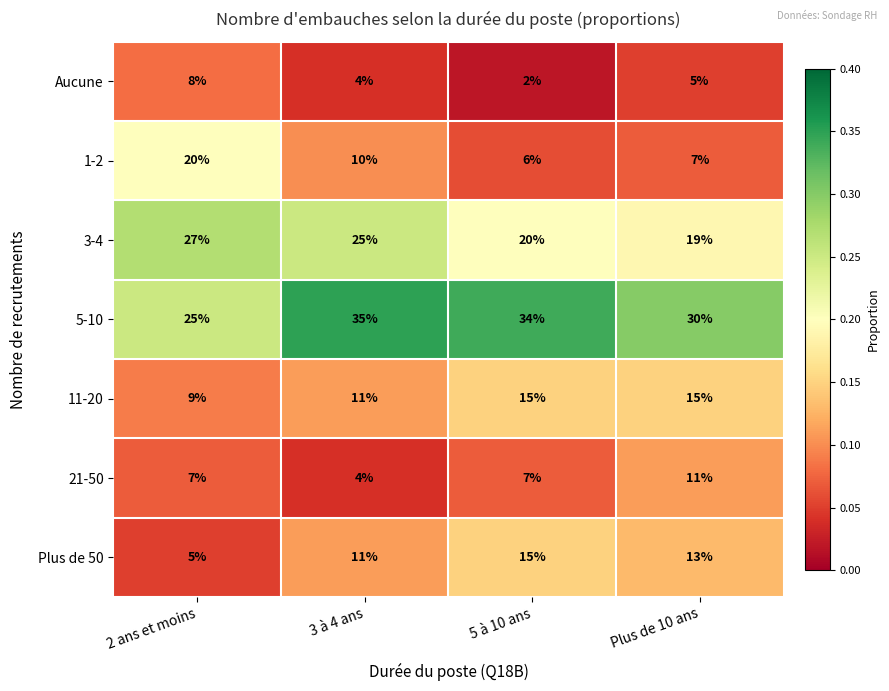

At 2 ans et moins, list the series in order from largest to smallest.

3-4, 5-10, 1-2, 11-20, Aucune, 21-50, Plus de 50